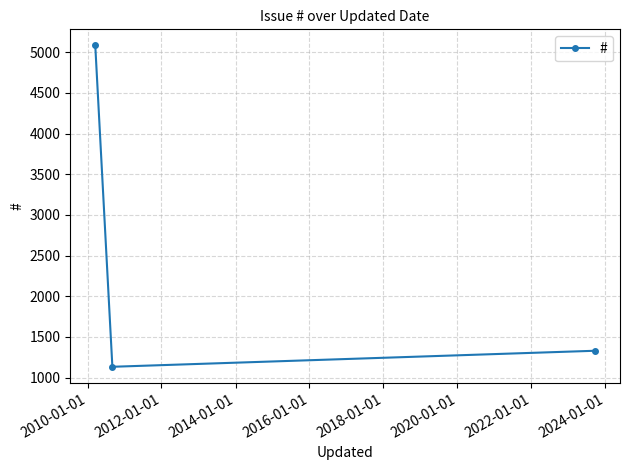

What is the greatest value displayed?

5085